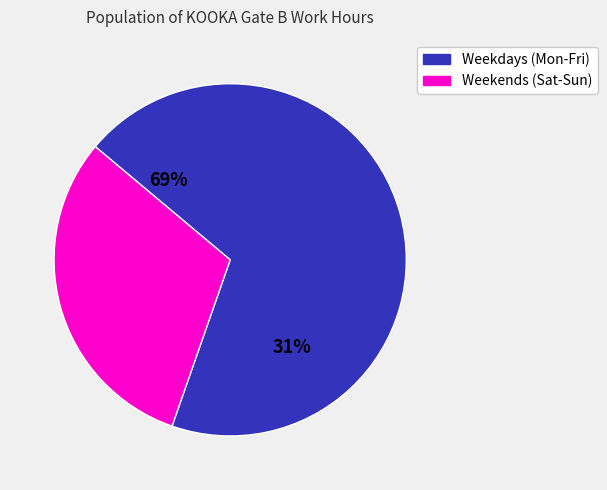

Is Sun the majority of the pie?

No